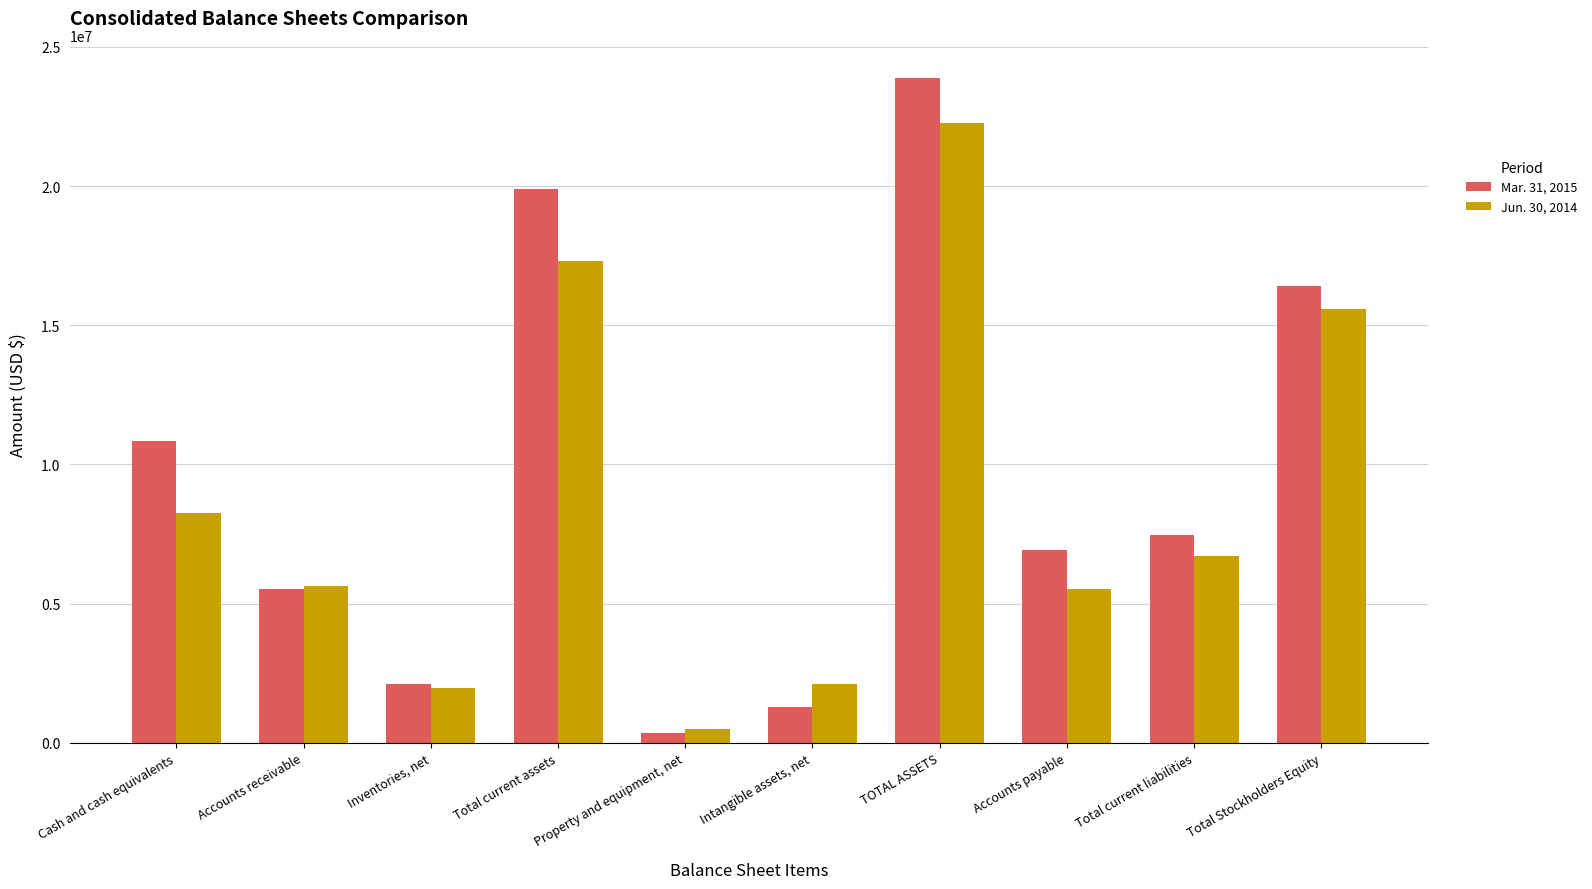

List the labels in order of Mar. 31, 2015 value, largest first.

TOTAL ASSETS, Total current assets, Total Stockholders Equity, Cash and cash equivalents, Total current liabilities, Accounts payable, Accounts receivable, Inventories, net, Intangible assets, net, Property and equipment, net